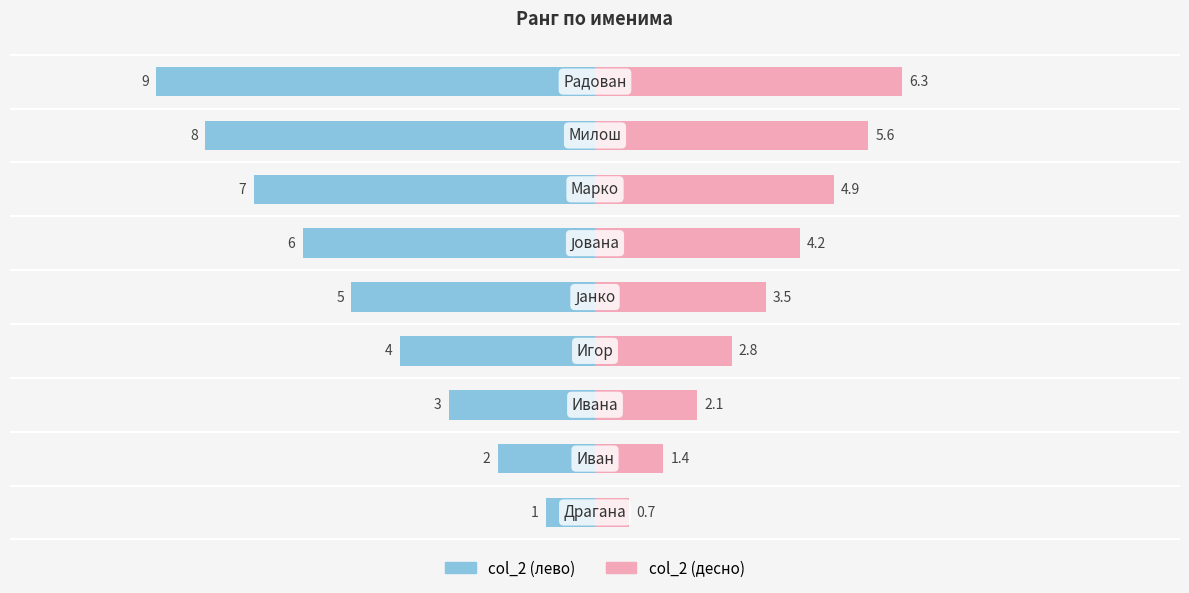

Where is the data nearest to the value 5?

Јанко